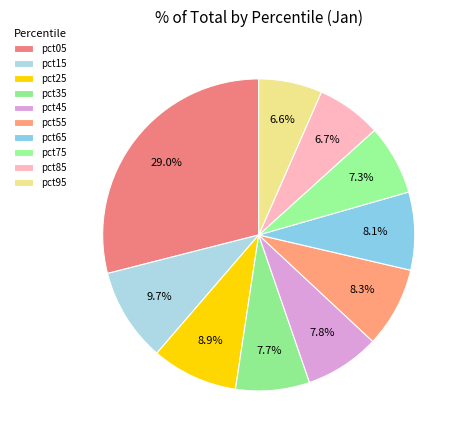

How many segments does this pie chart have?

10